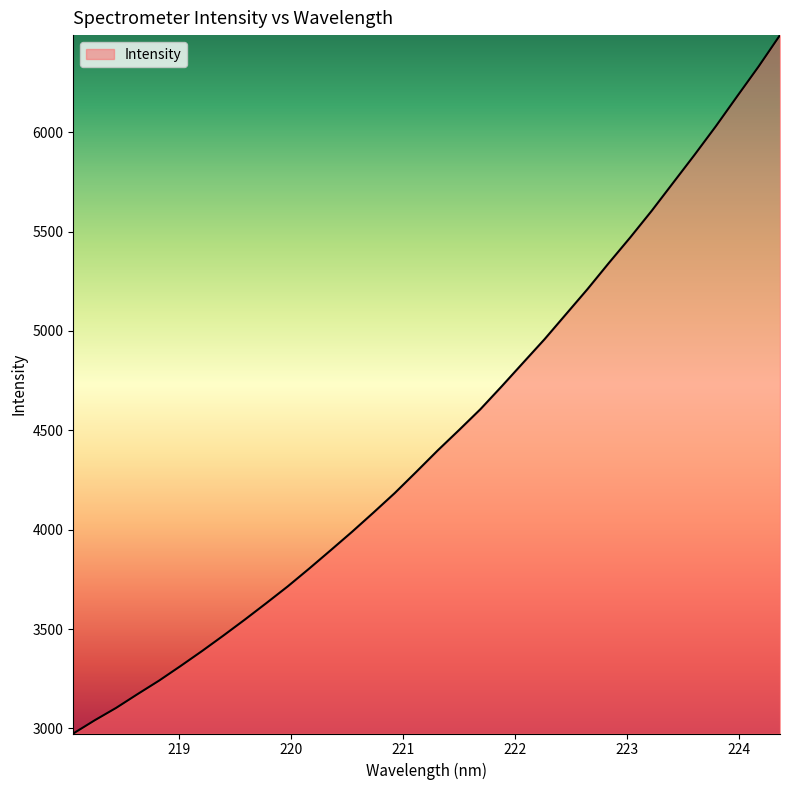

What is the minimum value shown in the chart?

2974.2